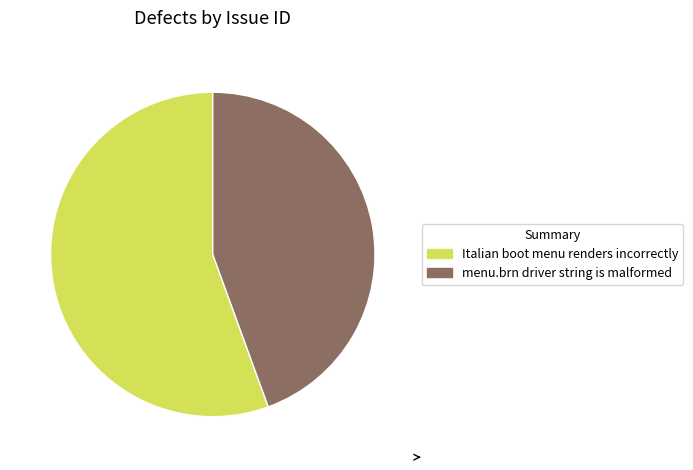

Approximately how many times larger is the value at menu.brn driver string is malformed compared to Italian boot menu renders incorrectly?

0.8